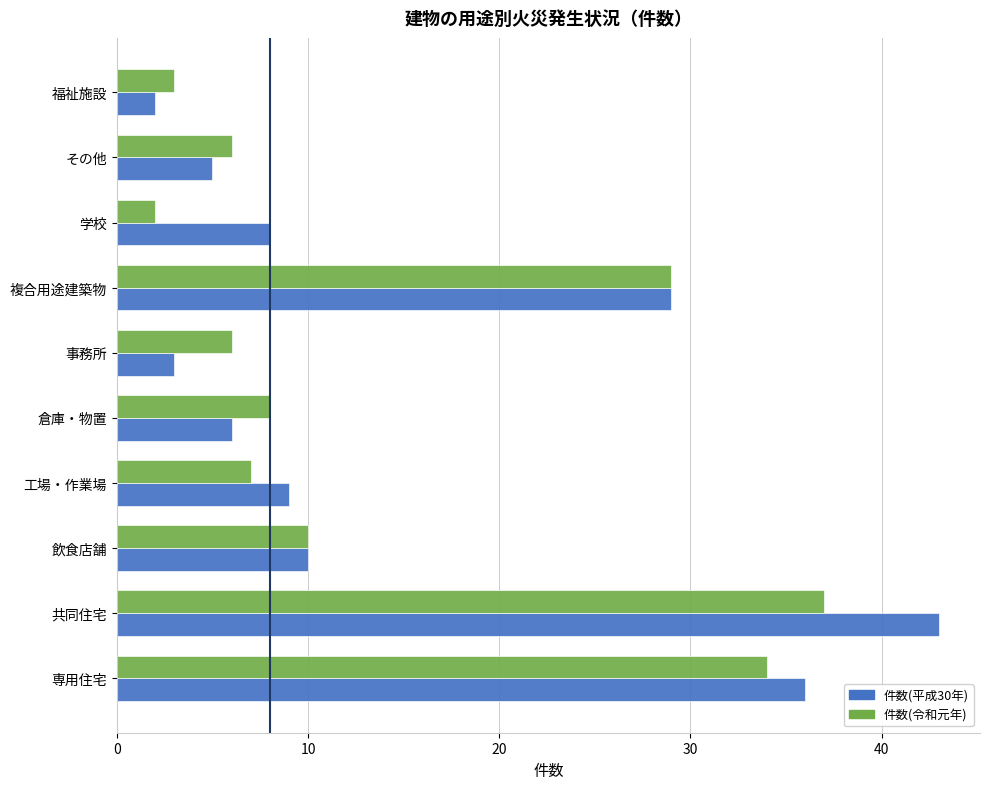

Which category has the highest value in the 件数(令和元年) series?

共同住宅